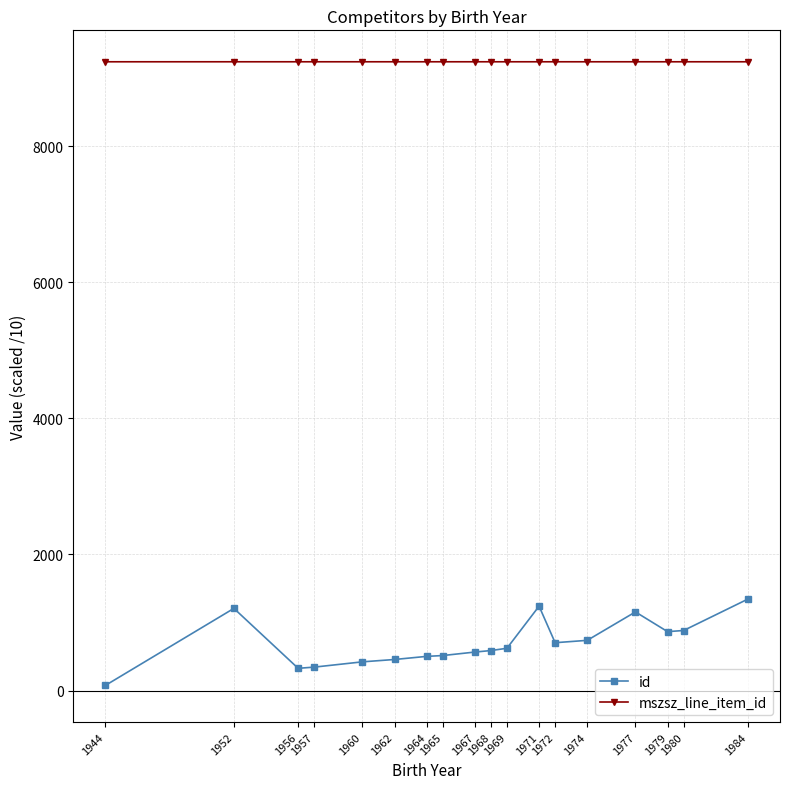

What is the value of the id point at the 17th from the left?

883.1